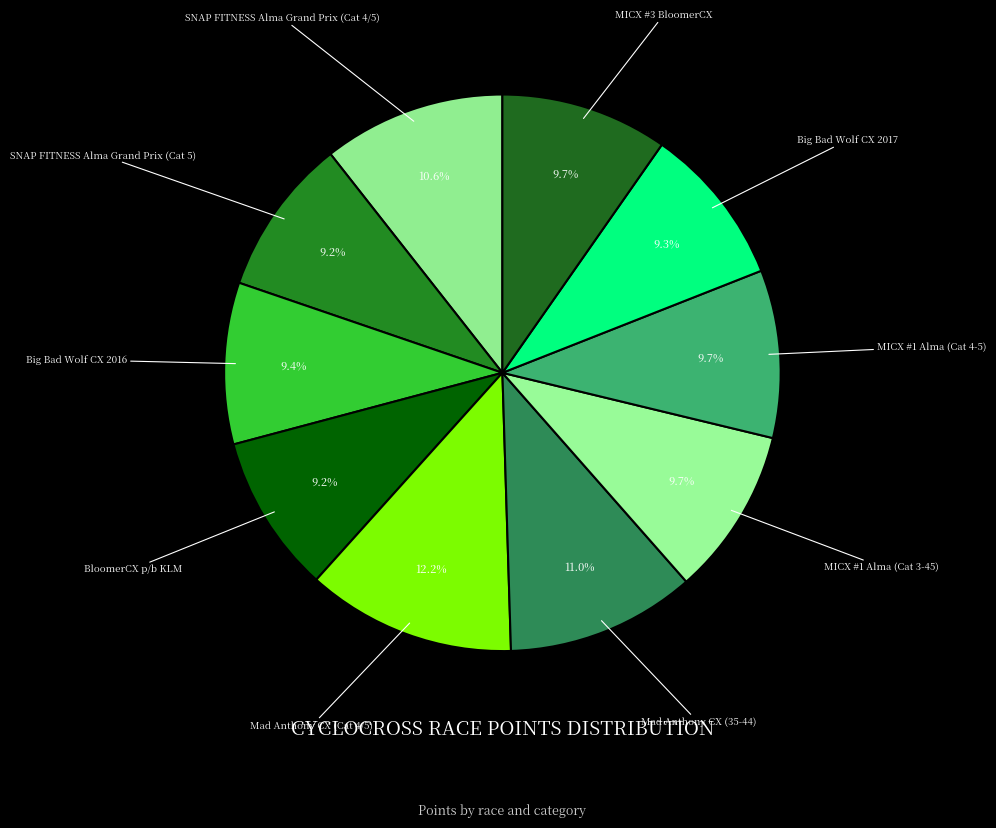

Which category has the biggest portion of the pie?

Mad Anthony CX (Cat 4/5)